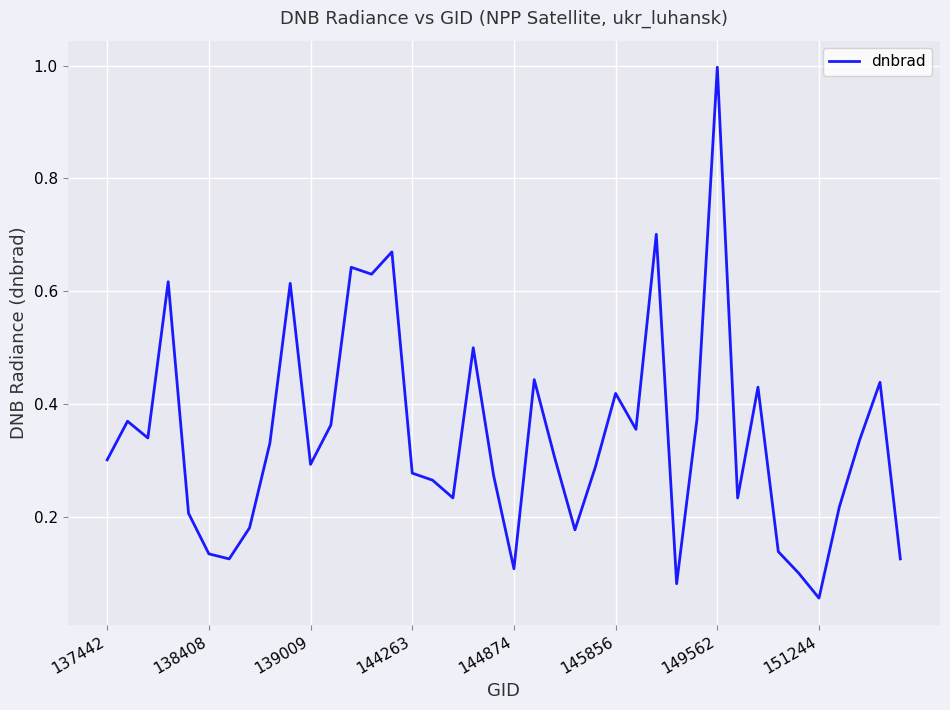

What is the difference between the maximum and minimum values?

0.9